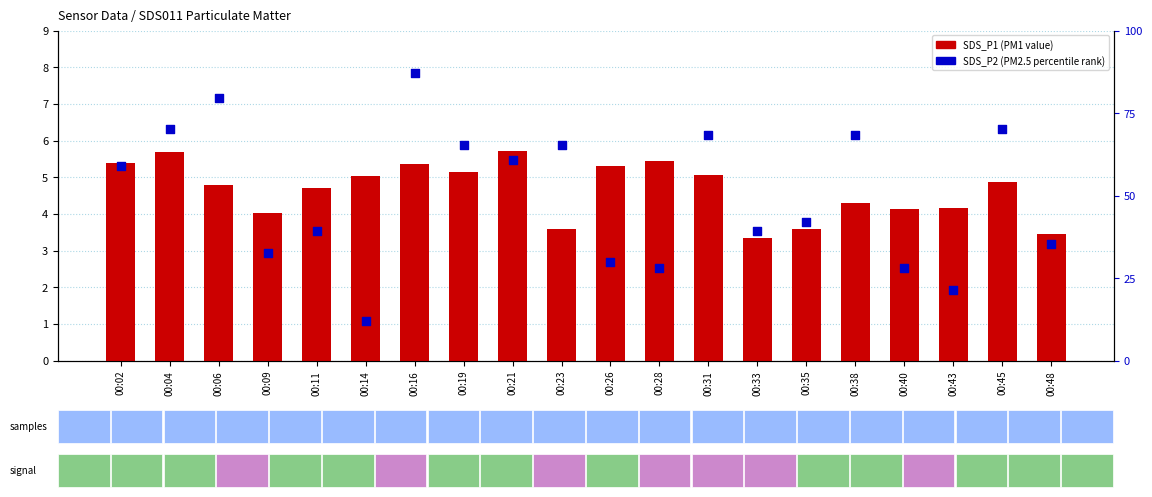

What is the total value across all series at 00:11?

43.9